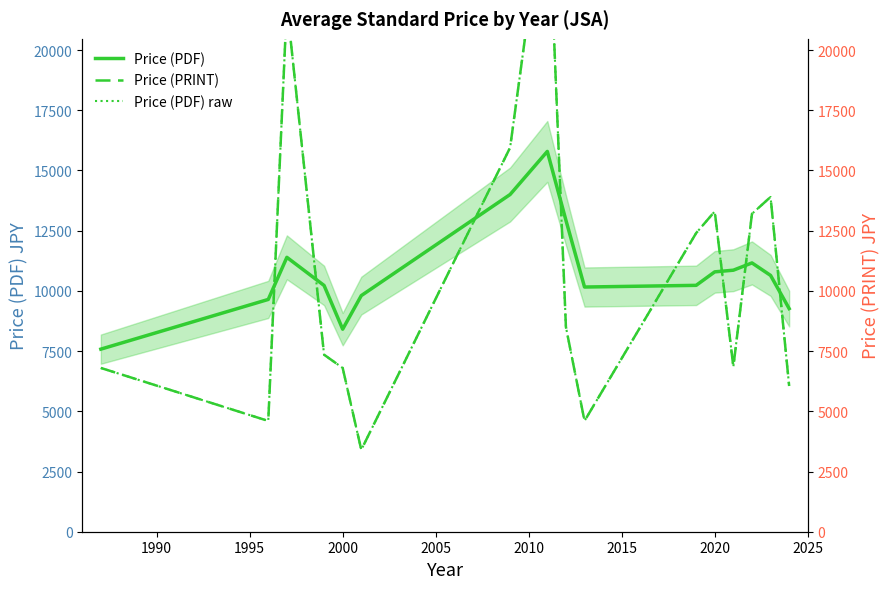

Which series changed the most between 2020 and 11?

Price (PRINT)